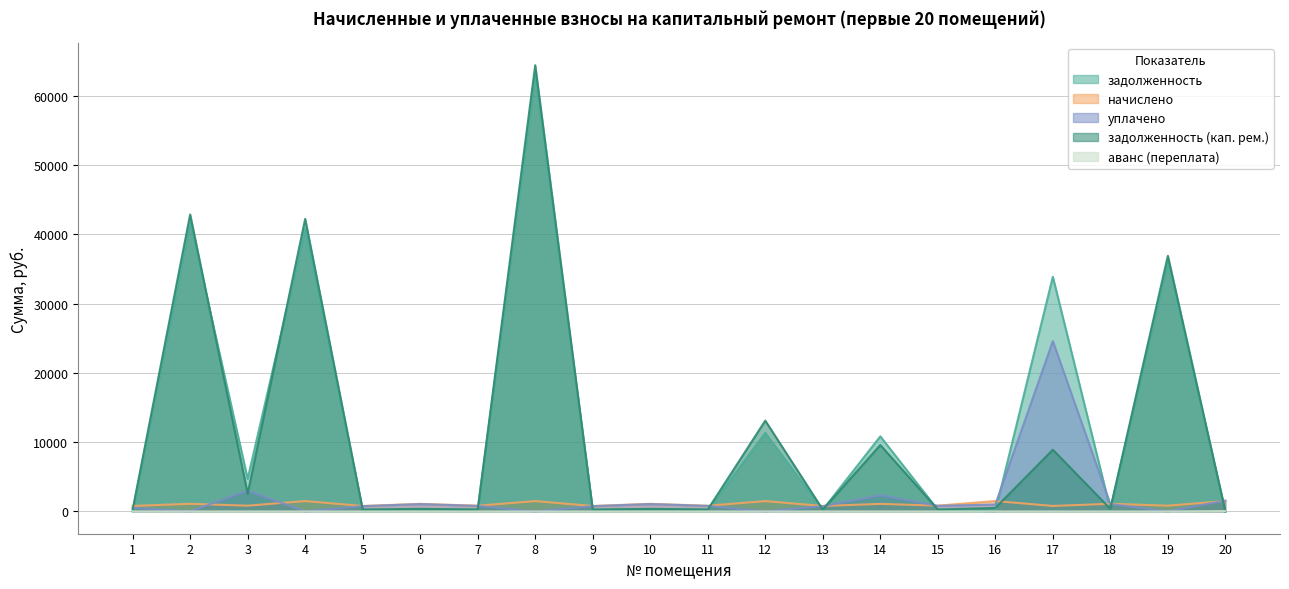

What is the maximum value shown in the chart?

64410.4